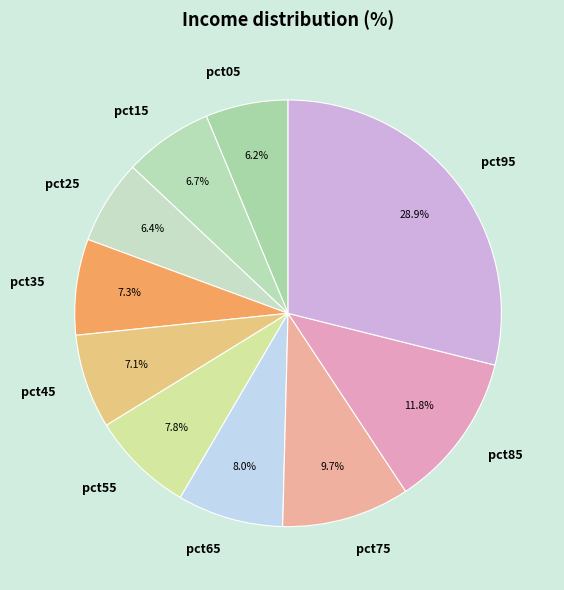

To the nearest percent, what is the difference between the largest and smallest slice percentages?

23%